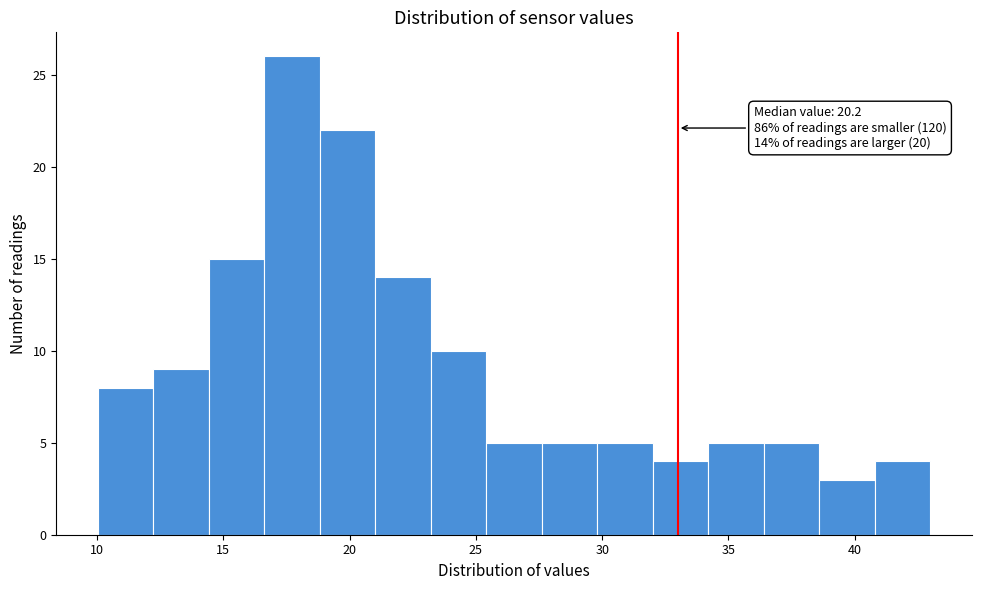

Over which range of the x-axis is the bar tallest?

16.5 to 19.0